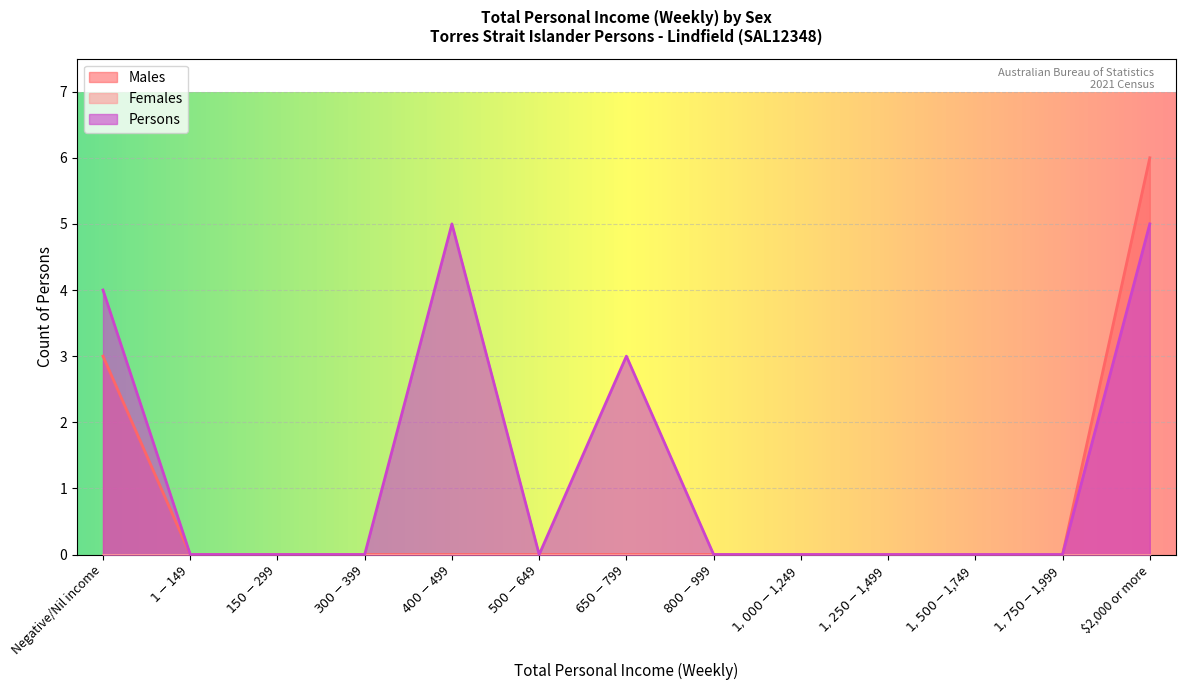

Count the number of categories in the chart.

13